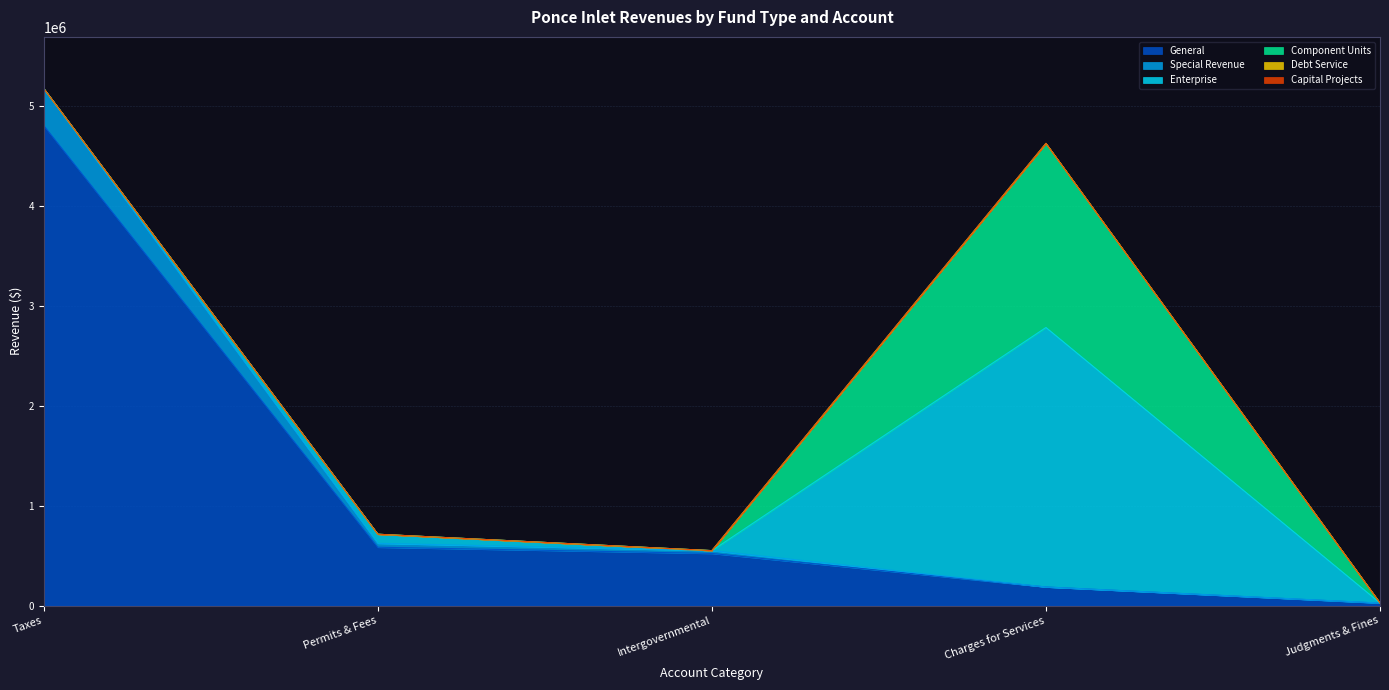

Which series has the largest total across all categories?

General